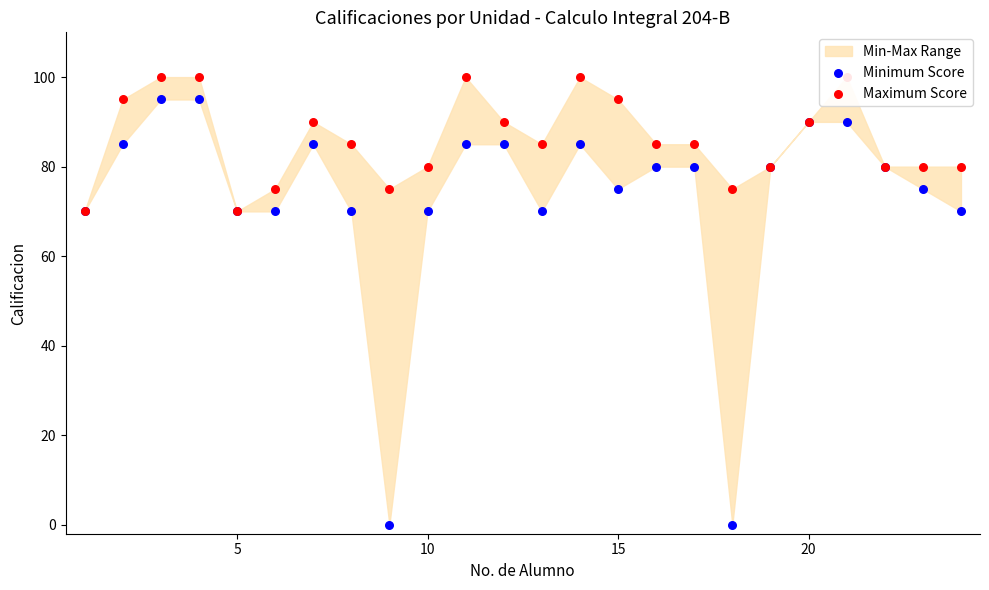

Is the value of Maximum Score at 7 greater than the value of Minimum Score at 9?

Yes